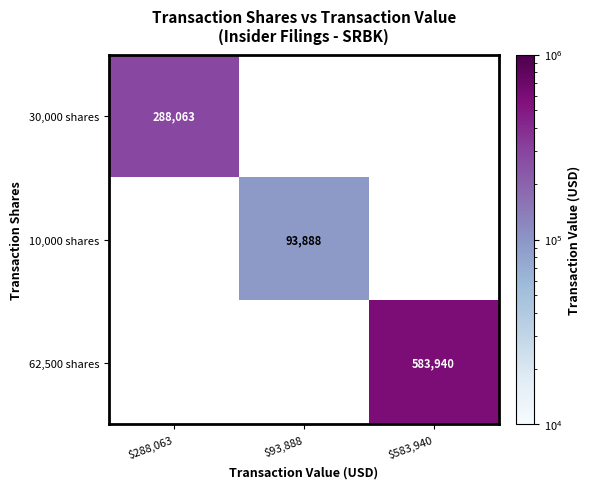

The 30,000 shares series shows 187885 at $288,063. True or false?

False